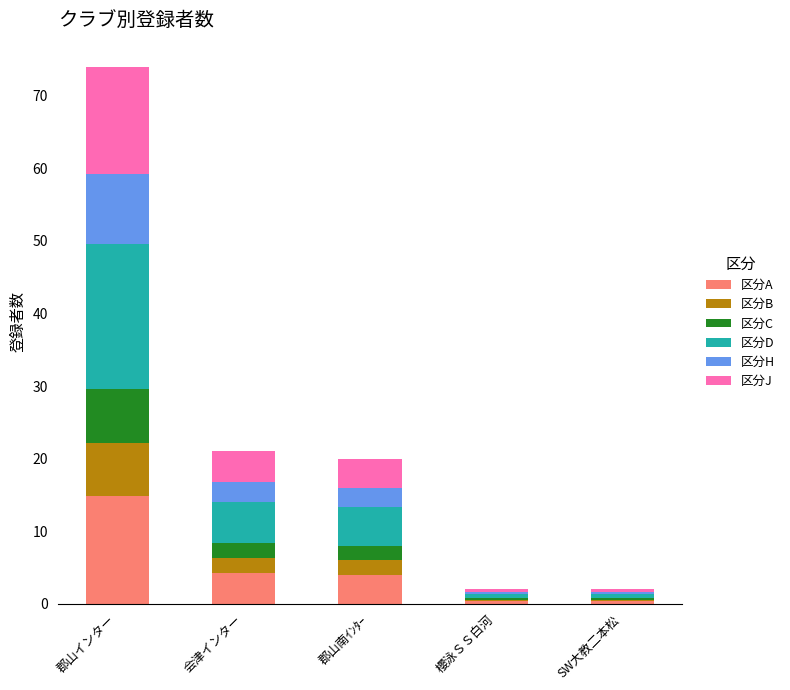

What is the highest value of the 区分A series?

14.8